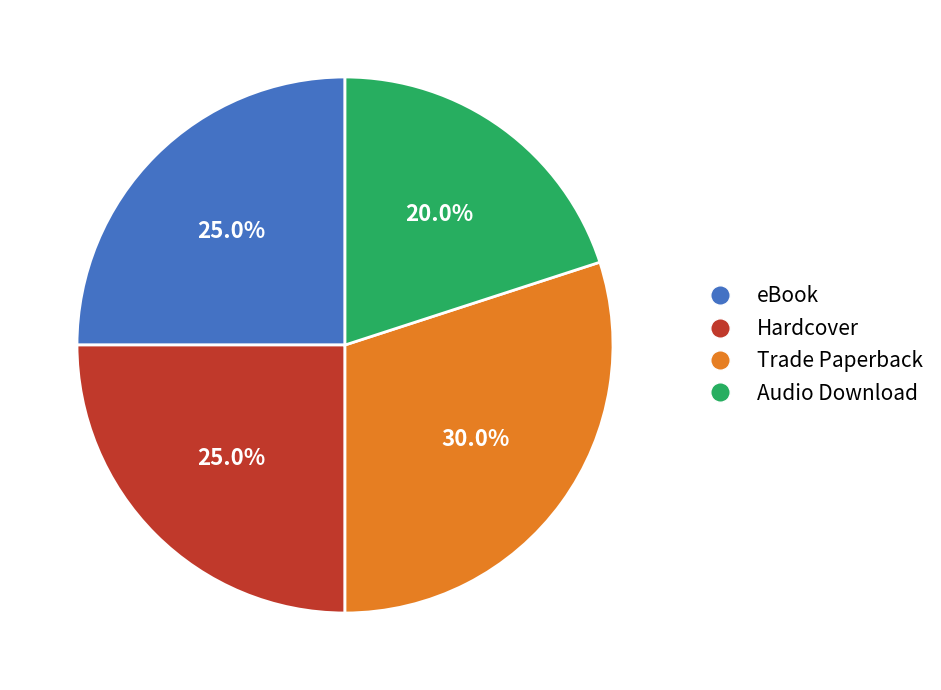

What is the smallest slice in the pie chart?

Audio Download